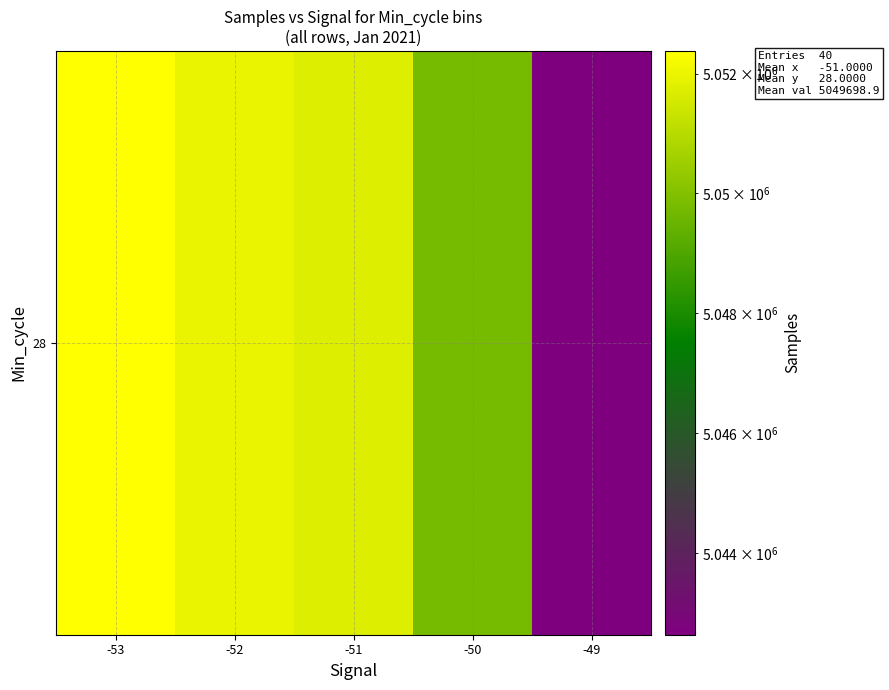

What is the maximum value shown in the chart?

5052378.0